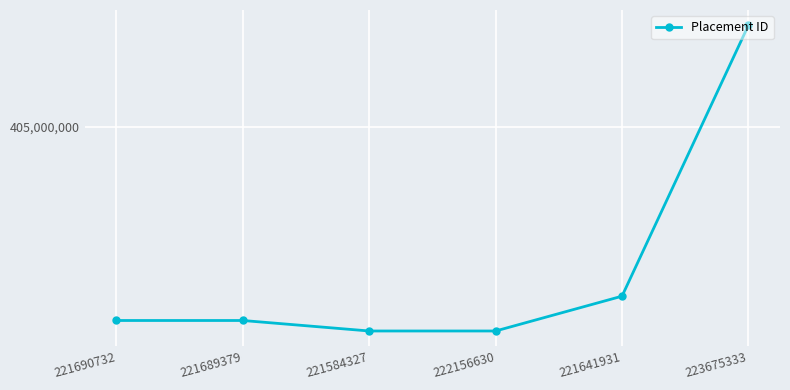

Does the chart have visible grid lines?

Yes